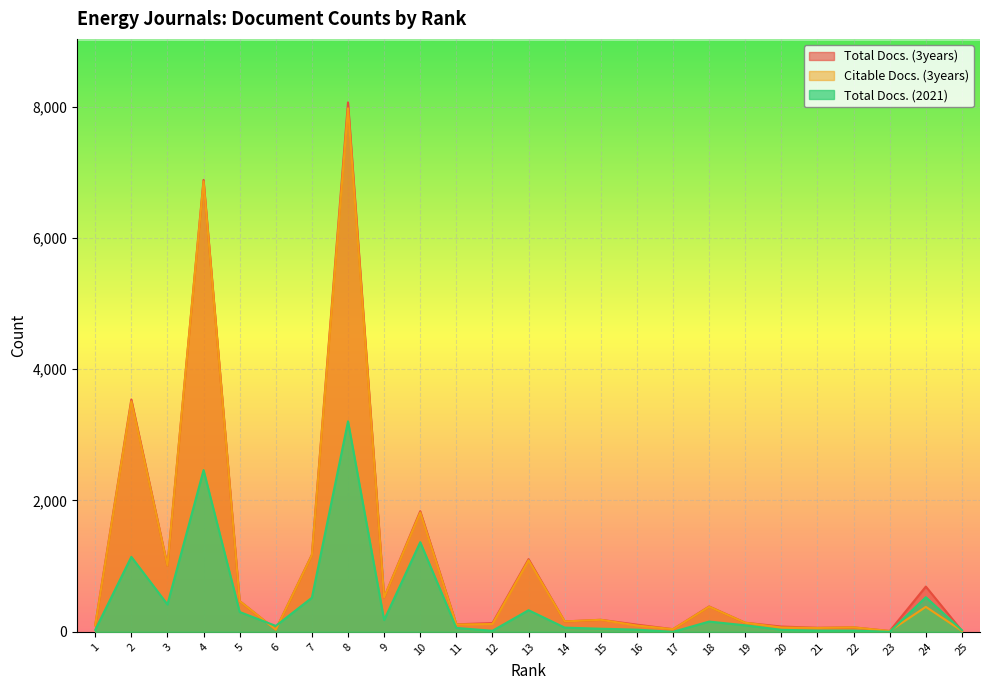

Rank the series at 20 from highest to lowest value.

Total Docs. (3years), Citable Docs. (3years), Total Docs. (2021)